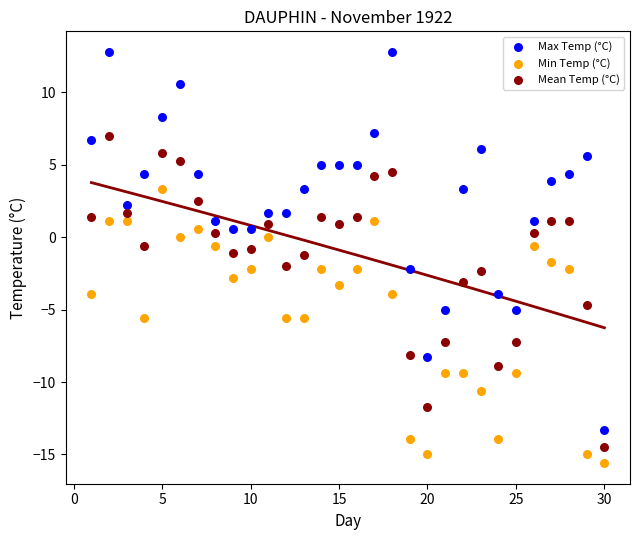

Which series reaches the maximum Y coordinate?

Max Temp (°C)